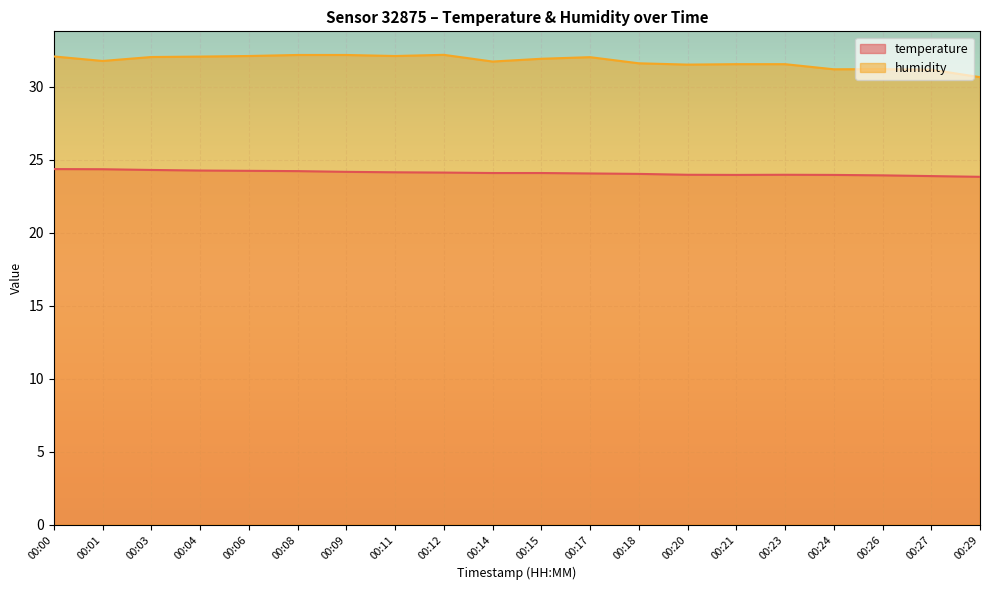

Rank the series by their maximum value, from highest to lowest.

humidity, temperature